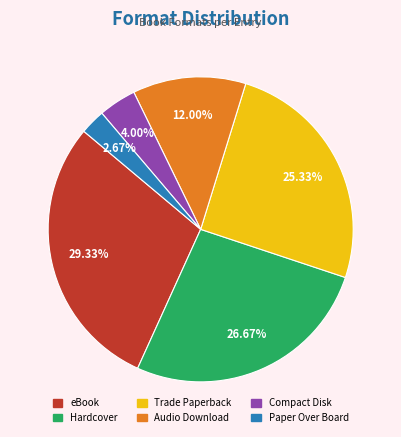

How many slices are in this pie chart?

6